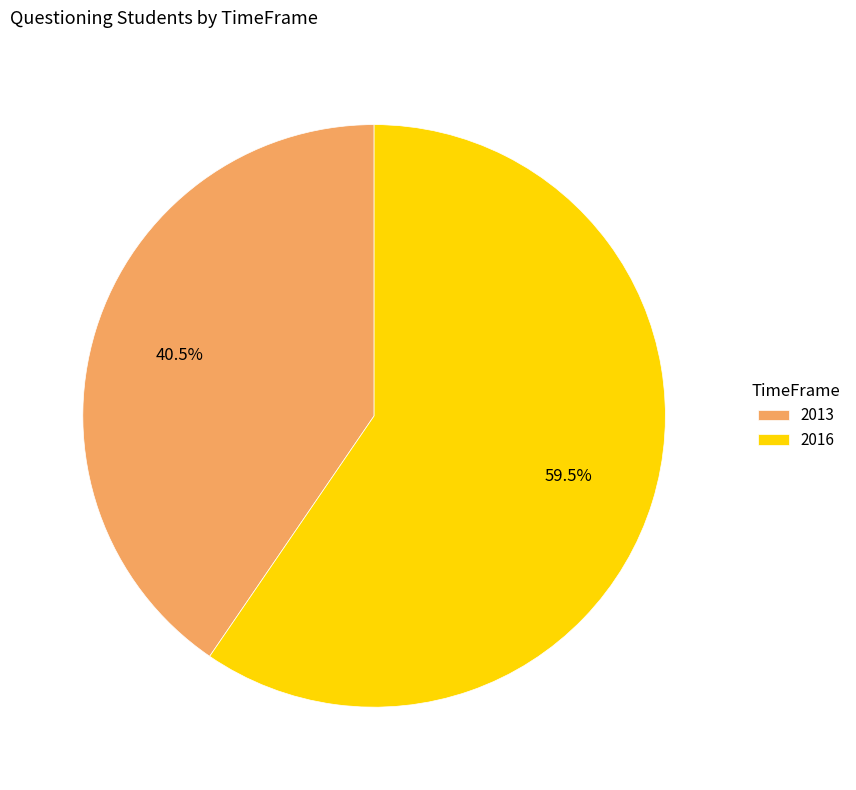

How much of the chart is everything except 2013?

59.5%